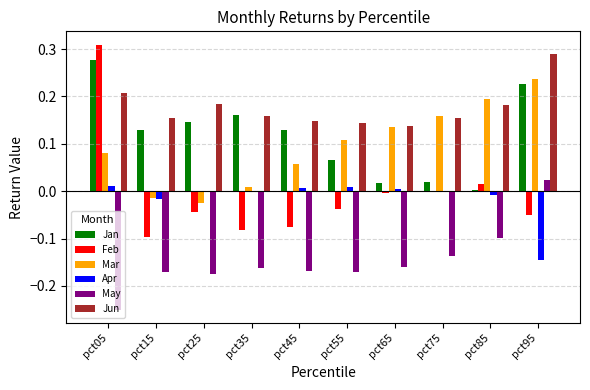

How many data points does each series have?

10